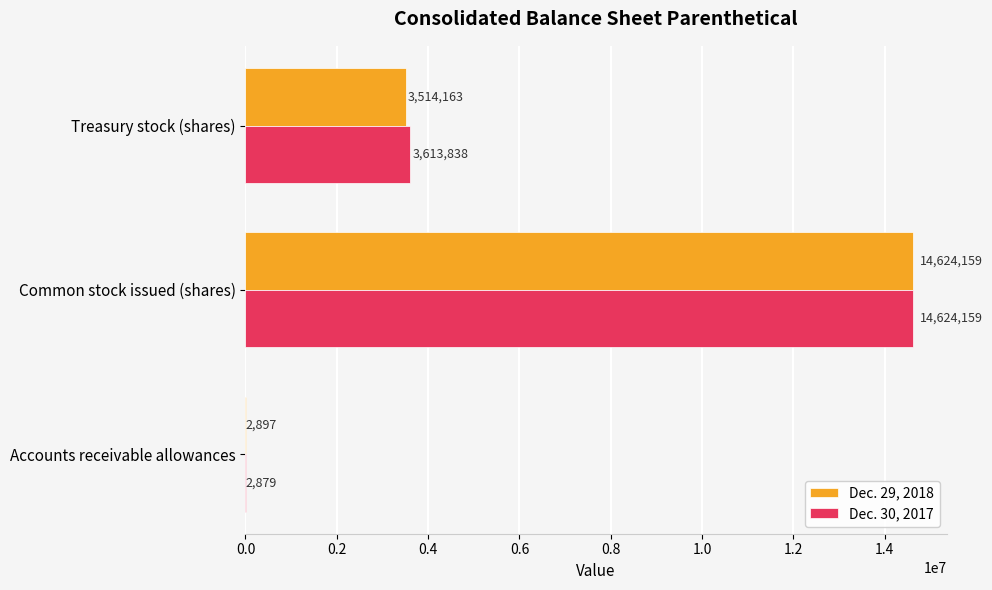

Is it true that Dec. 30, 2017 equals 9550884 at Common stock issued (shares)?

False